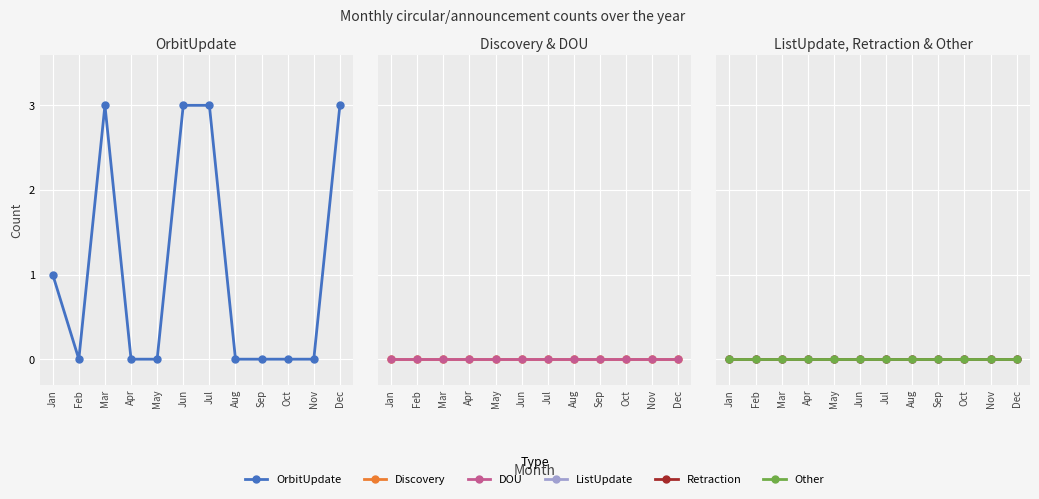

Where is DOU nearest to the value 0?

Jan